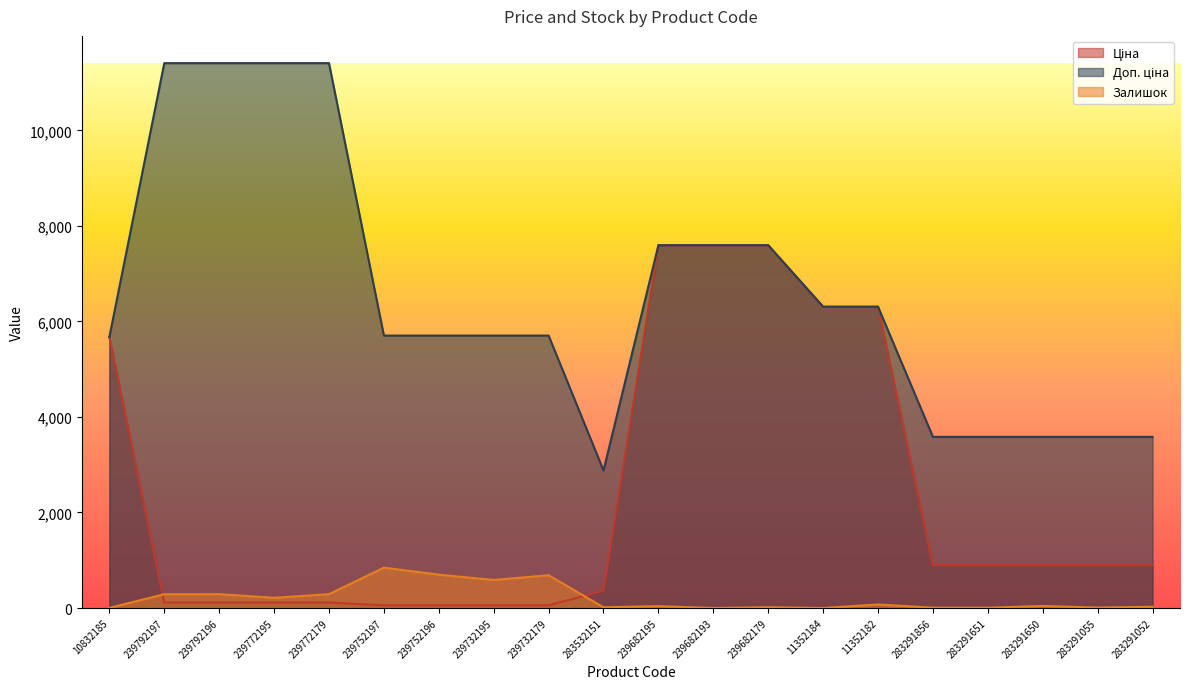

What is the average value of the Доп. ціна series?

6516.9